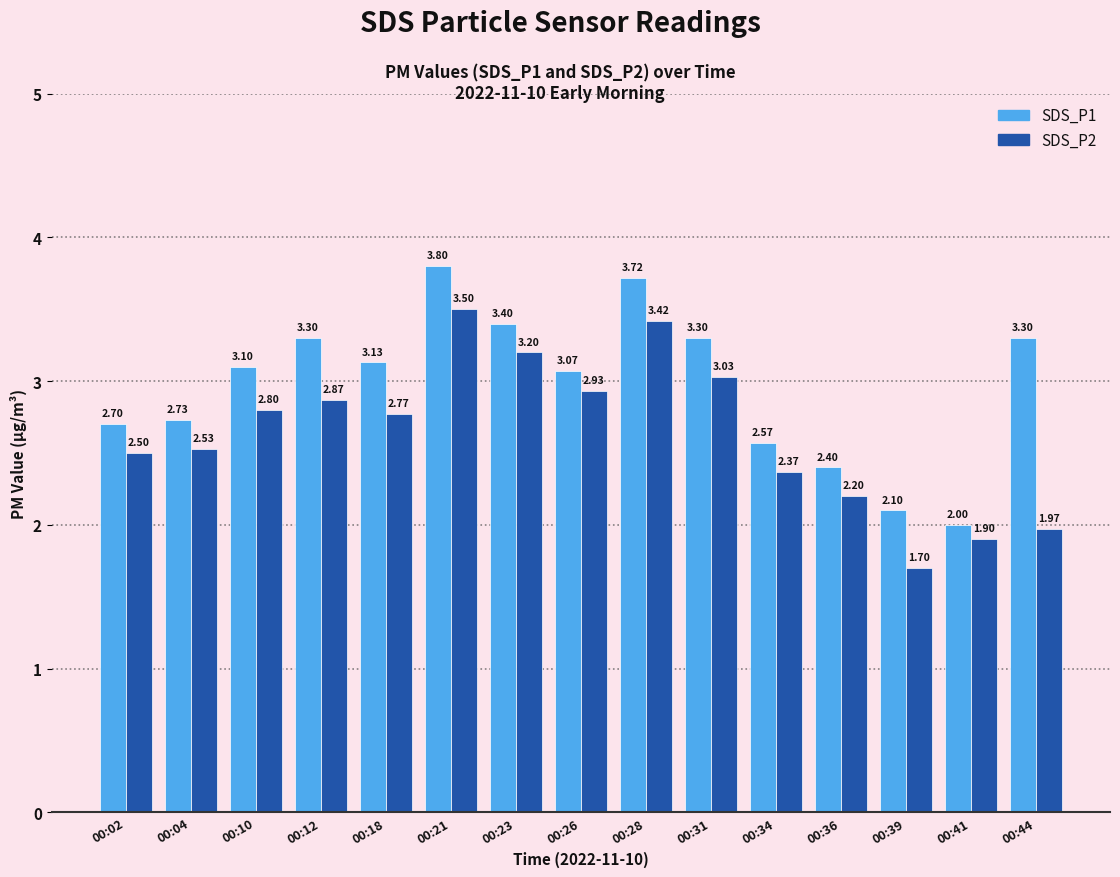

What is the sum of all SDS_P1 values?

44.6